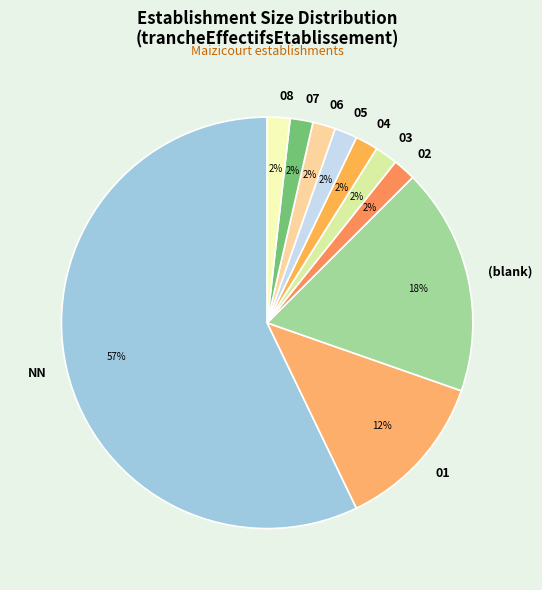

Is there a majority slice in this chart?

Yes